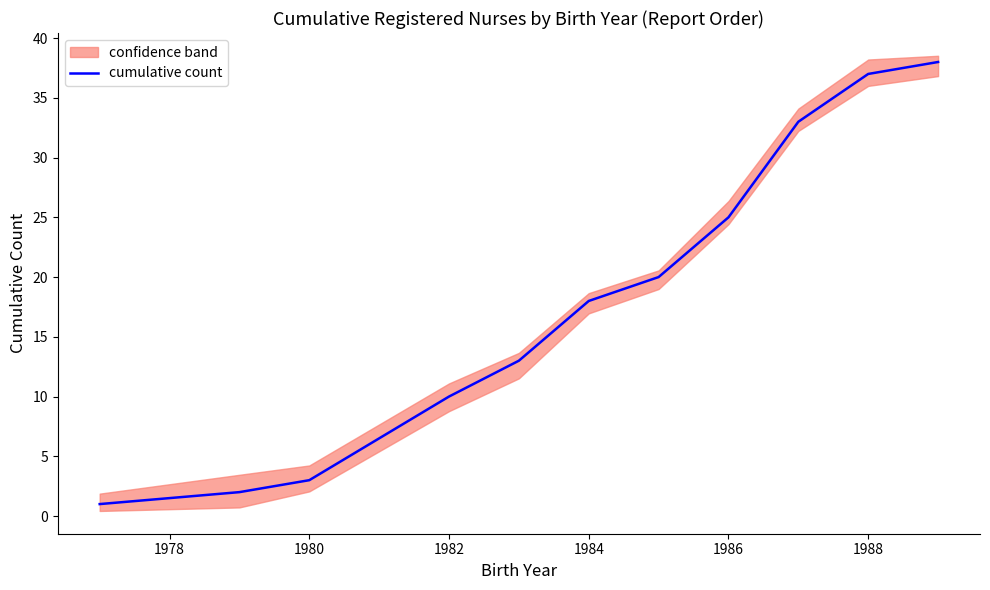

How many lines are shown in the chart?

1